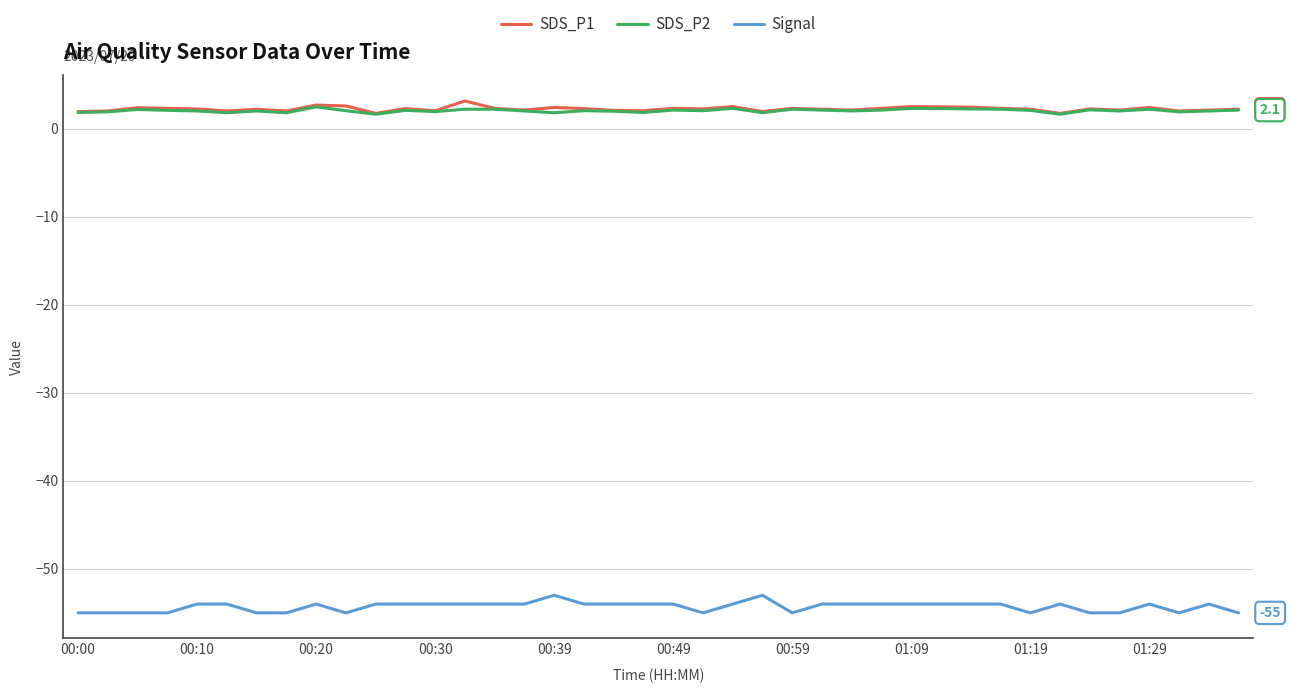

True or false: SDS_P2 and Signal intersect in this chart.

False